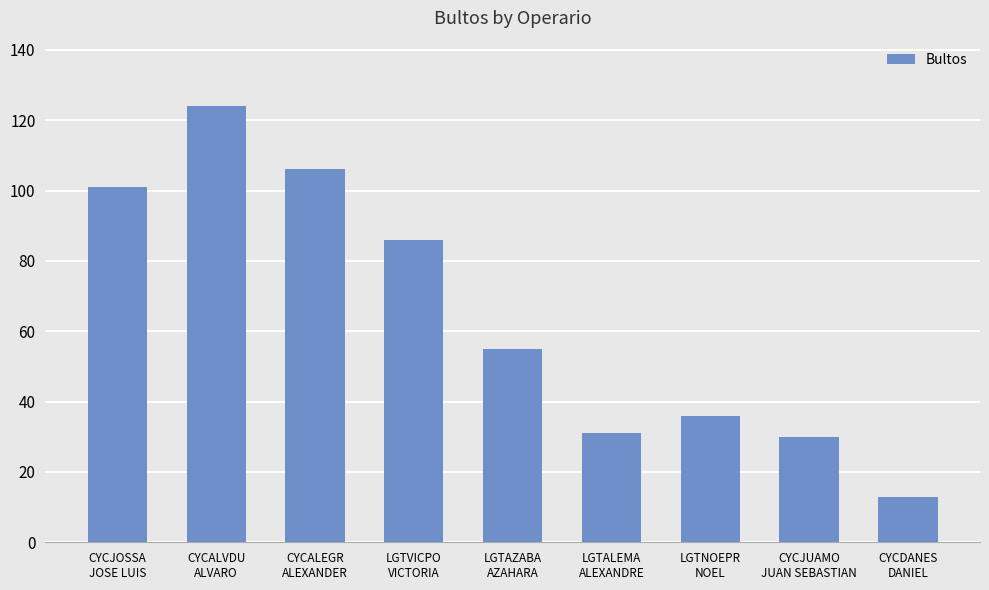

What is the value of the 4th bar from the left?

86